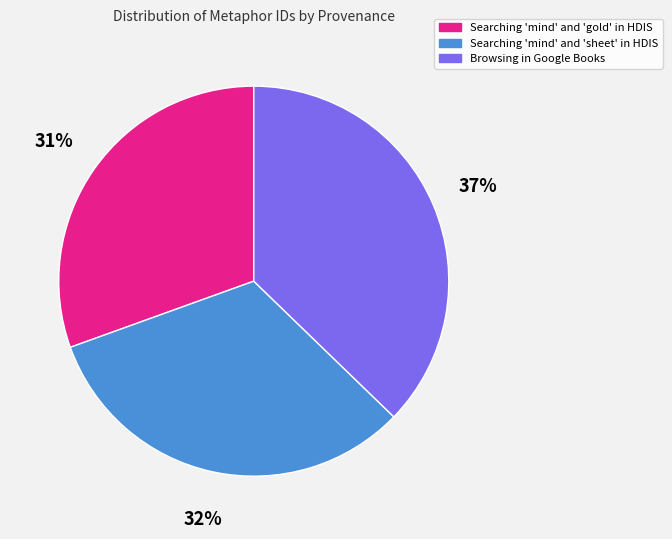

Is Browsing in Google Books the majority of the pie?

No